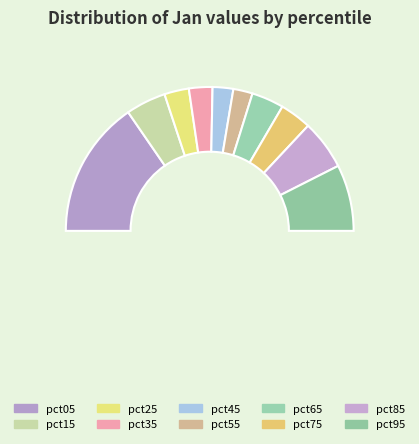

To the nearest percent, what is the combined percentage of pct65 and pct15?

16%